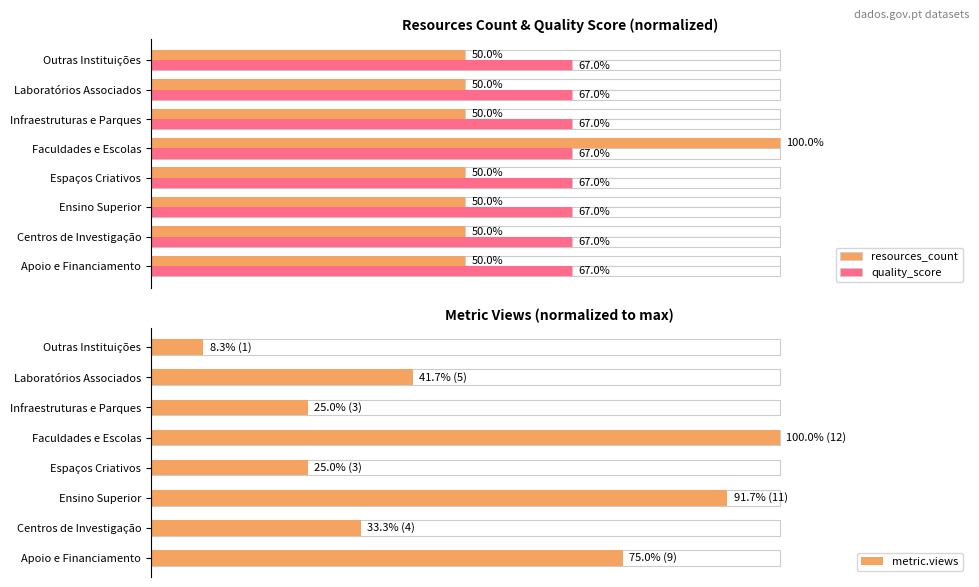

Is it true that quality_score equals 0.5 at 2?

False